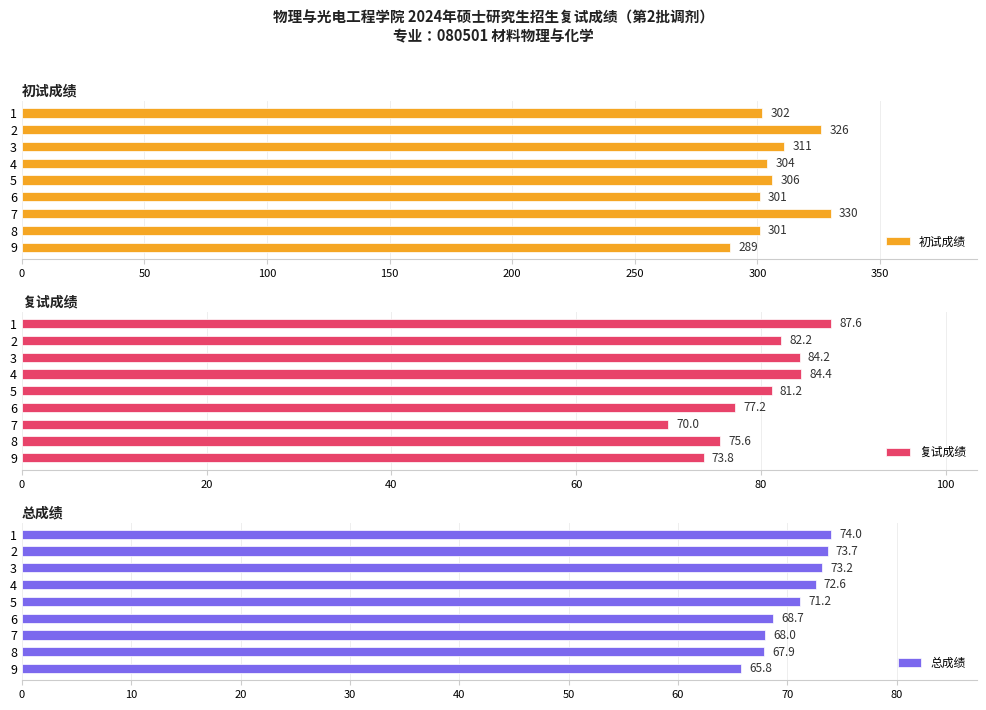

Is the value of 总成绩 at 0 greater than the value of 初试成绩 at 400?

No